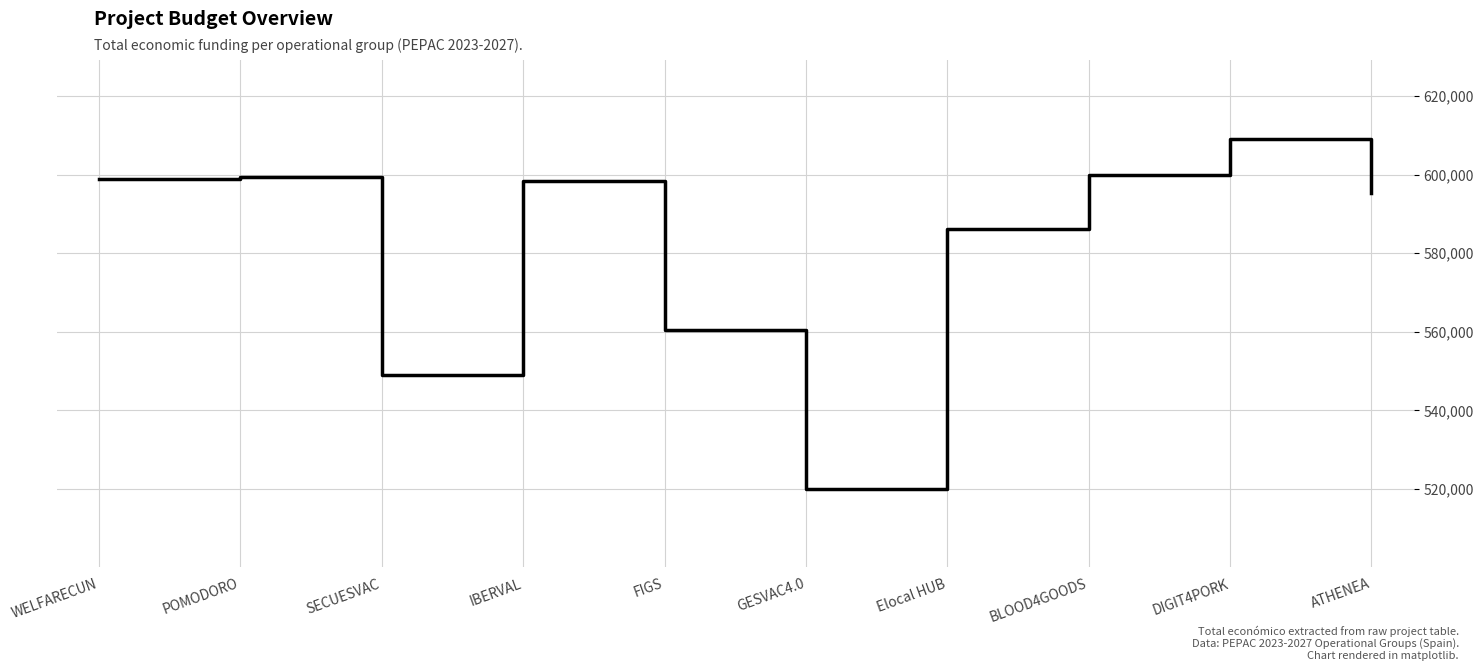

True or false: the data shows 276139 at POMODORO.

False